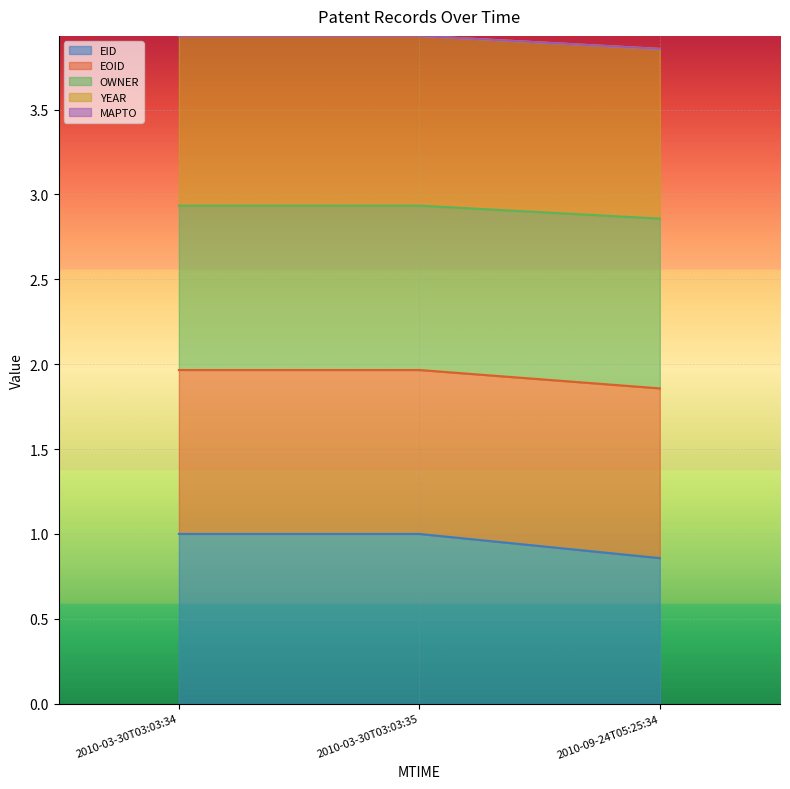

What is the value of the OWNER point at the 3rd from the left?

2.9